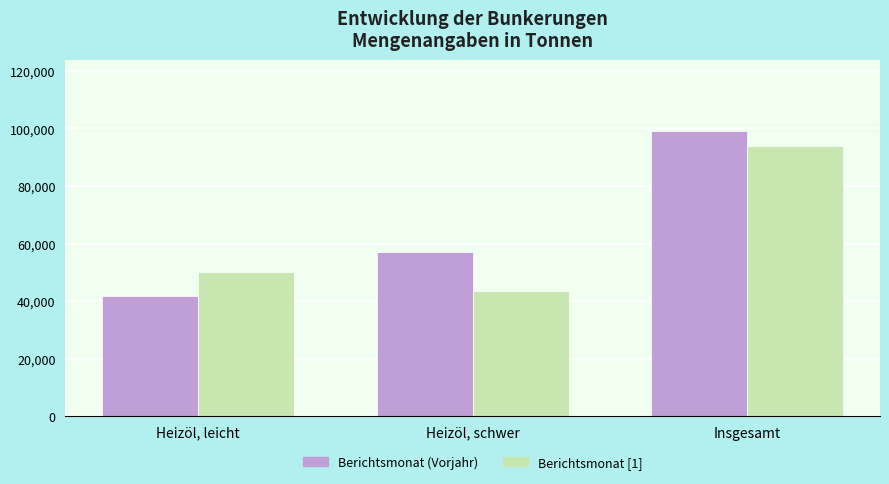

How many groups of bars are there?

3